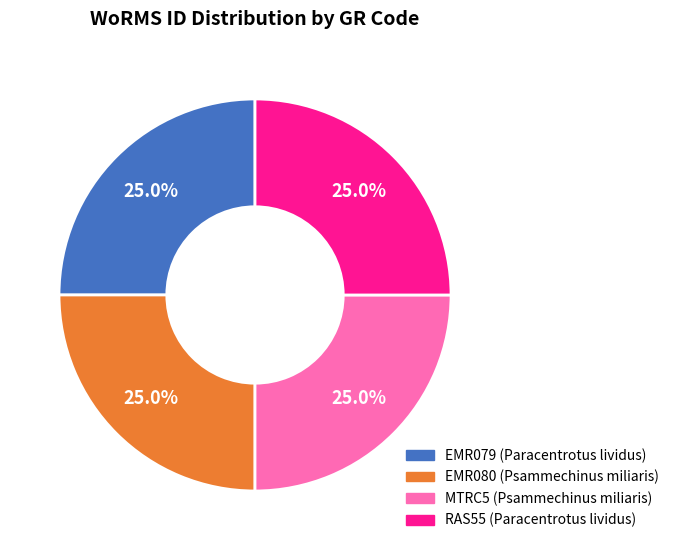

How many slices are in this pie chart?

4